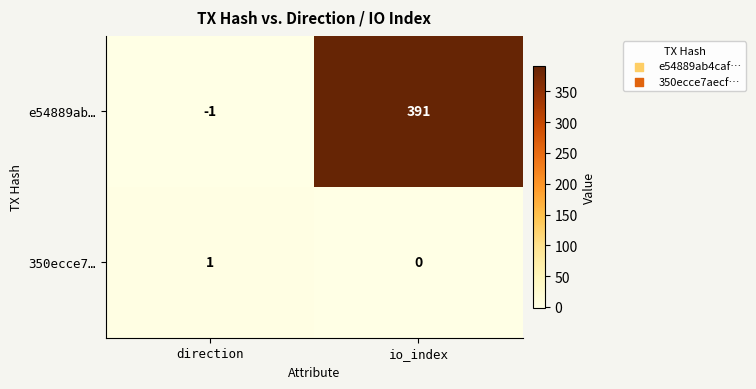

What is the average value of the e54889ab… series?

195